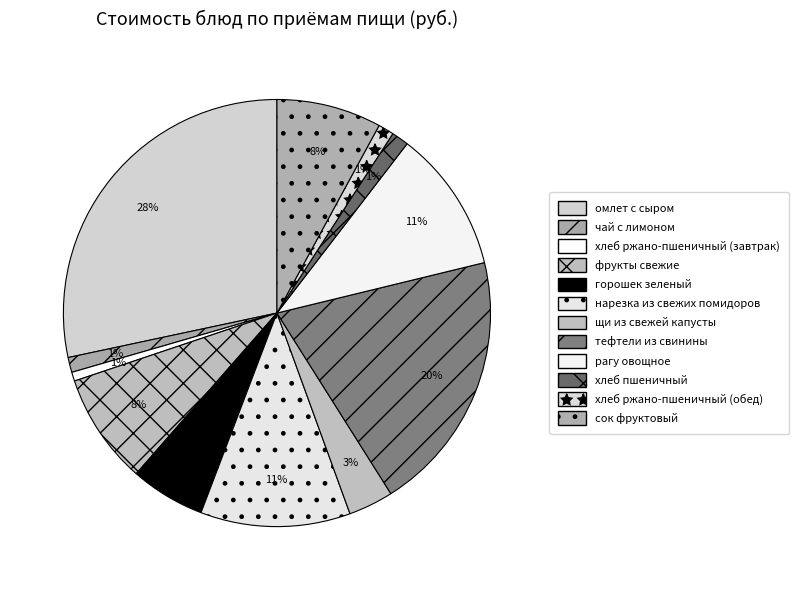

Which category has the smallest portion of the pie?

хлеб ржано-пшеничный (завтрак)